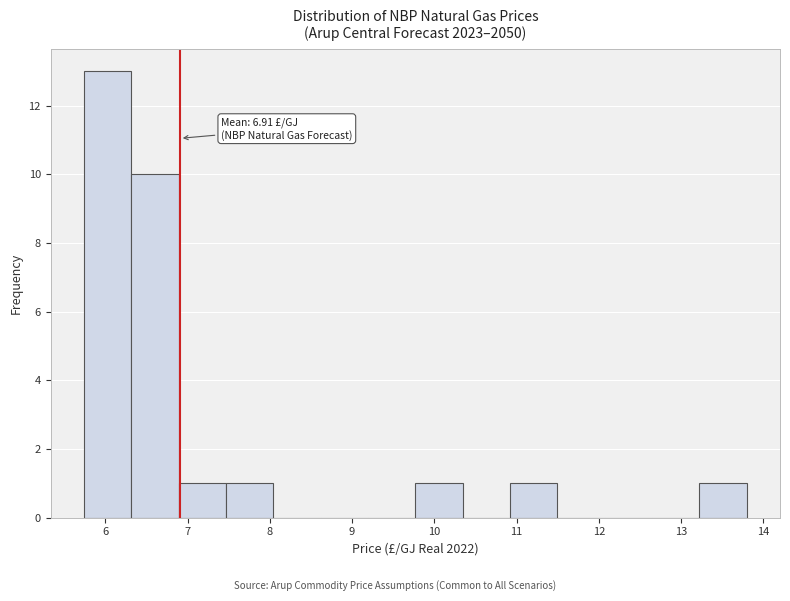

Over which range of the x-axis is the bar tallest?

5.7 to 6.3